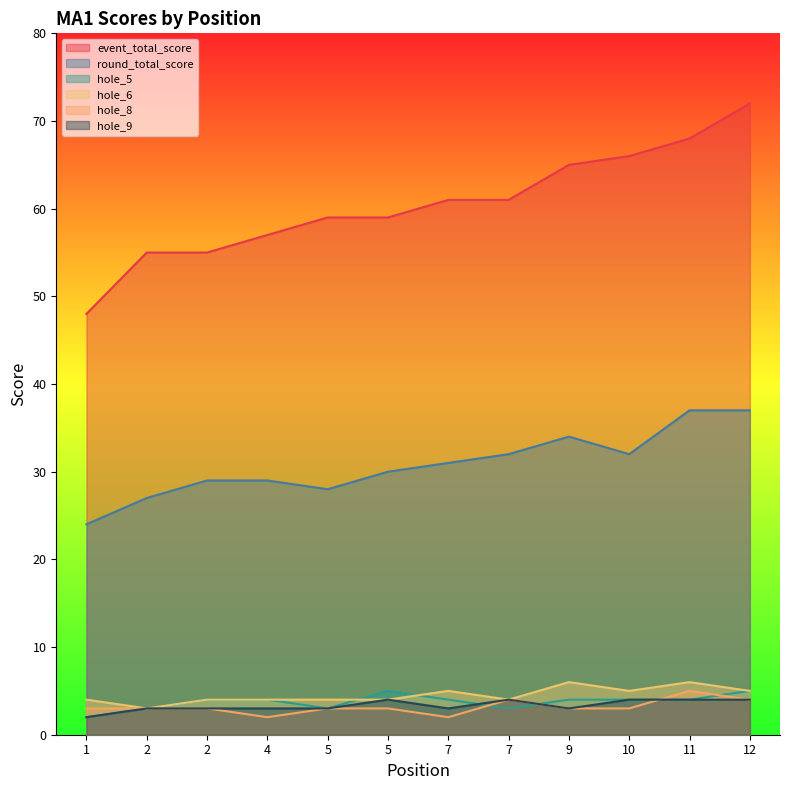

What is the difference between the highest and lowest values at 1?

46